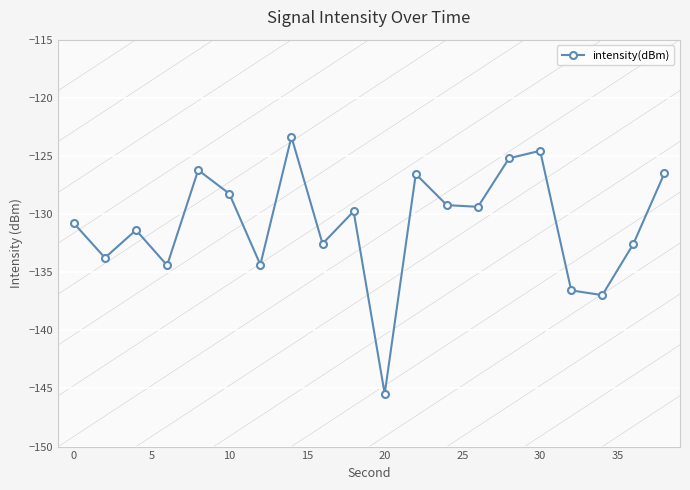

The intensity(dBm) series shows -71.1 at 0. True or false?

False